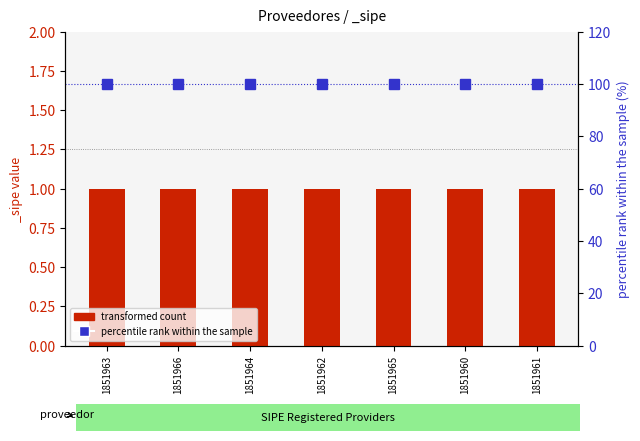

Which category has the lowest value in the percentile rank within the sample series?

1851963